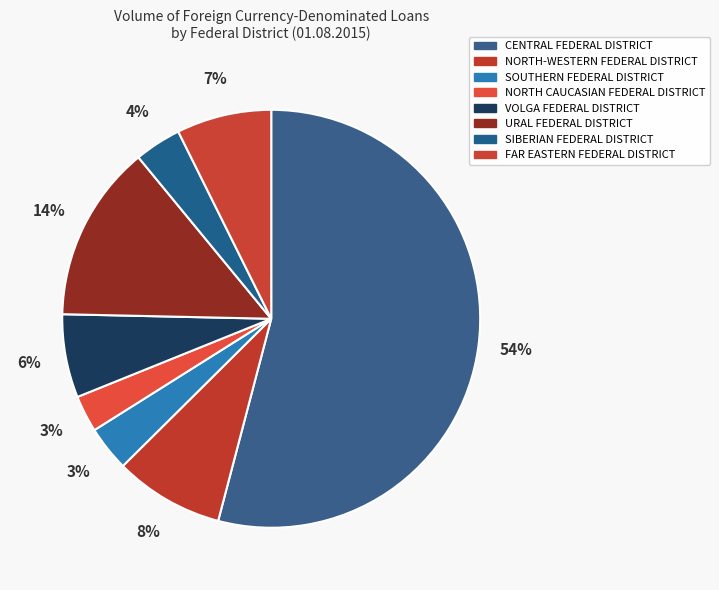

Is there a majority slice in this chart?

Yes